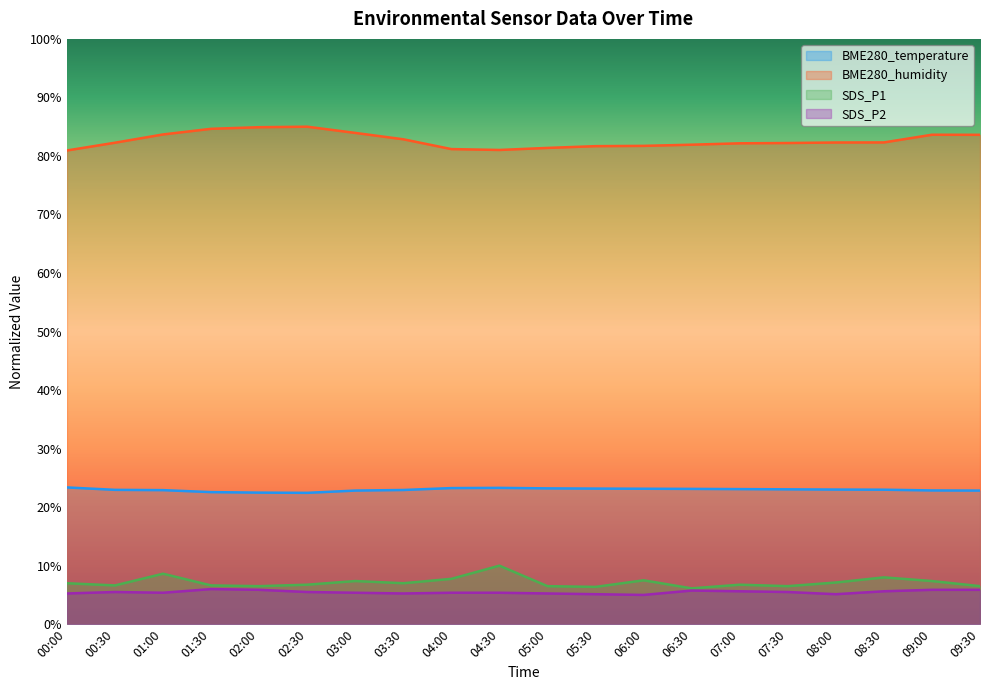

Rank the series at 03:30 from lowest to highest value.

SDS_P2, SDS_P1, BME280_temperature, BME280_humidity